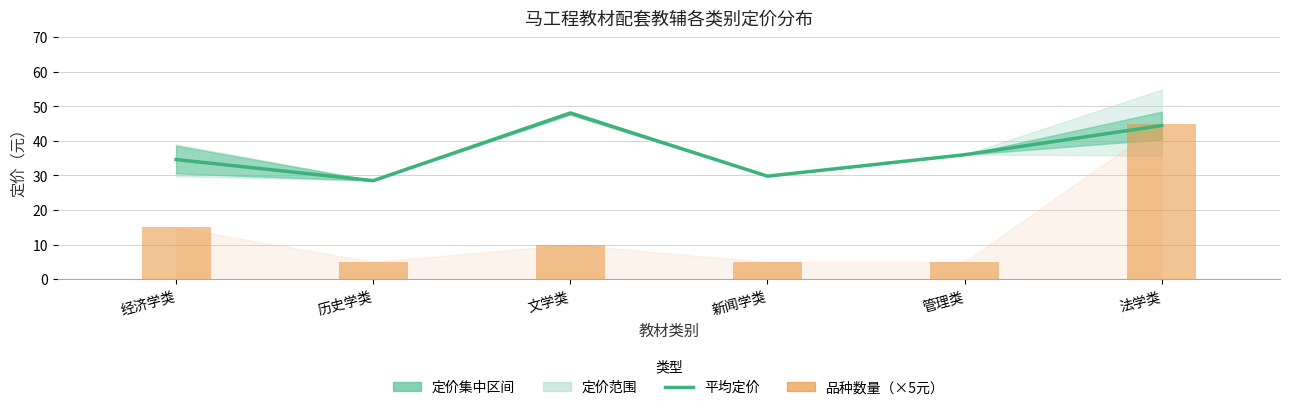

Reading right to left, list all the values displayed in this chart.

平均定价: 44.4	36.0	29.8	48.0	28.5	34.6
品种数量（×5元）: 45.0	5.0	5.0	10.0	5.0	15.0